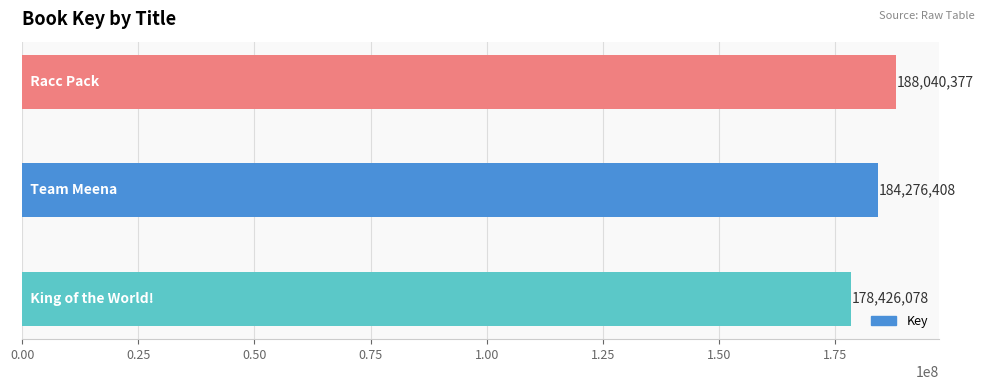

What is the minimum value shown in the chart?

178426078